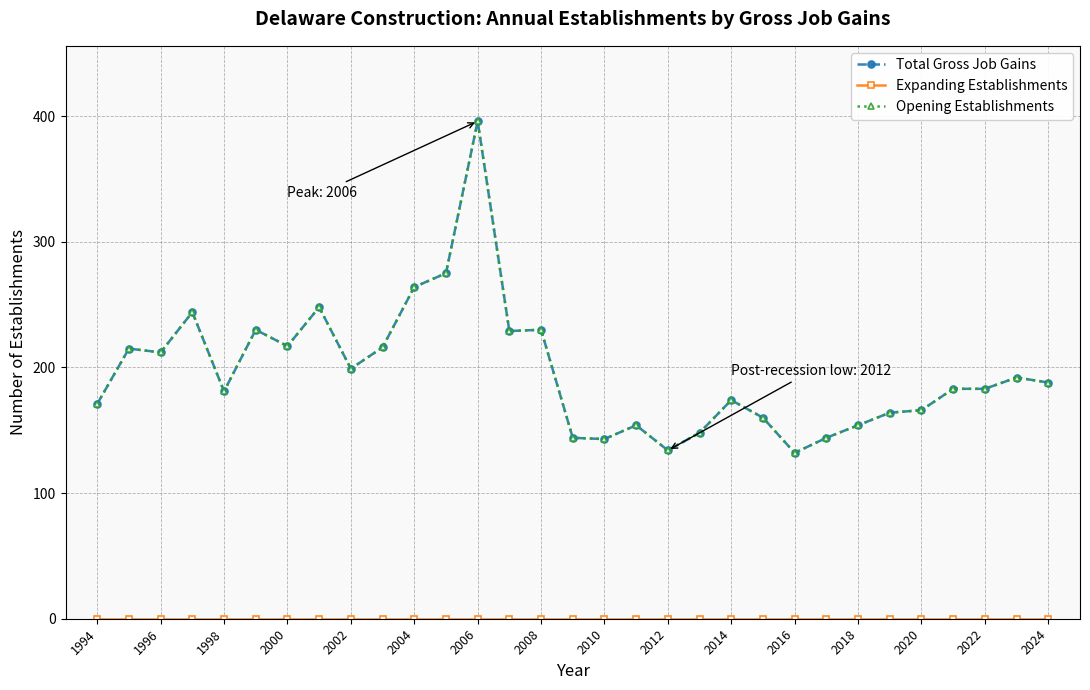

True or false: Opening Establishments and Expanding Establishments intersect in this chart.

False